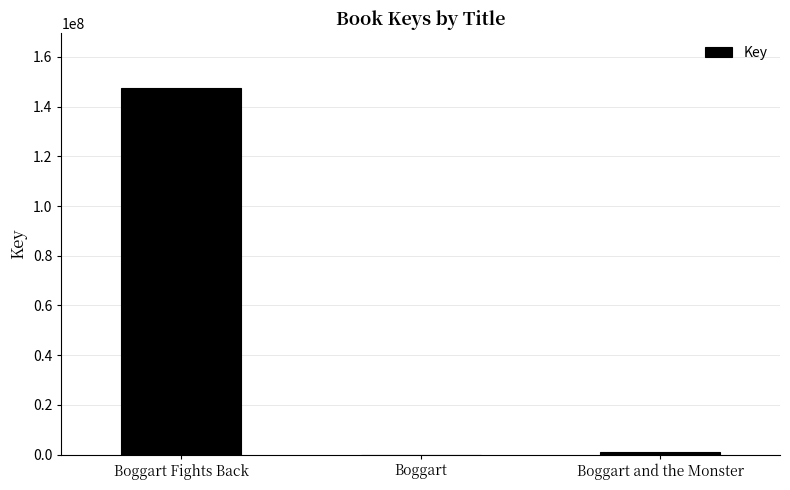

Between Boggart and Boggart Fights Back, which is larger?

Boggart Fights Back